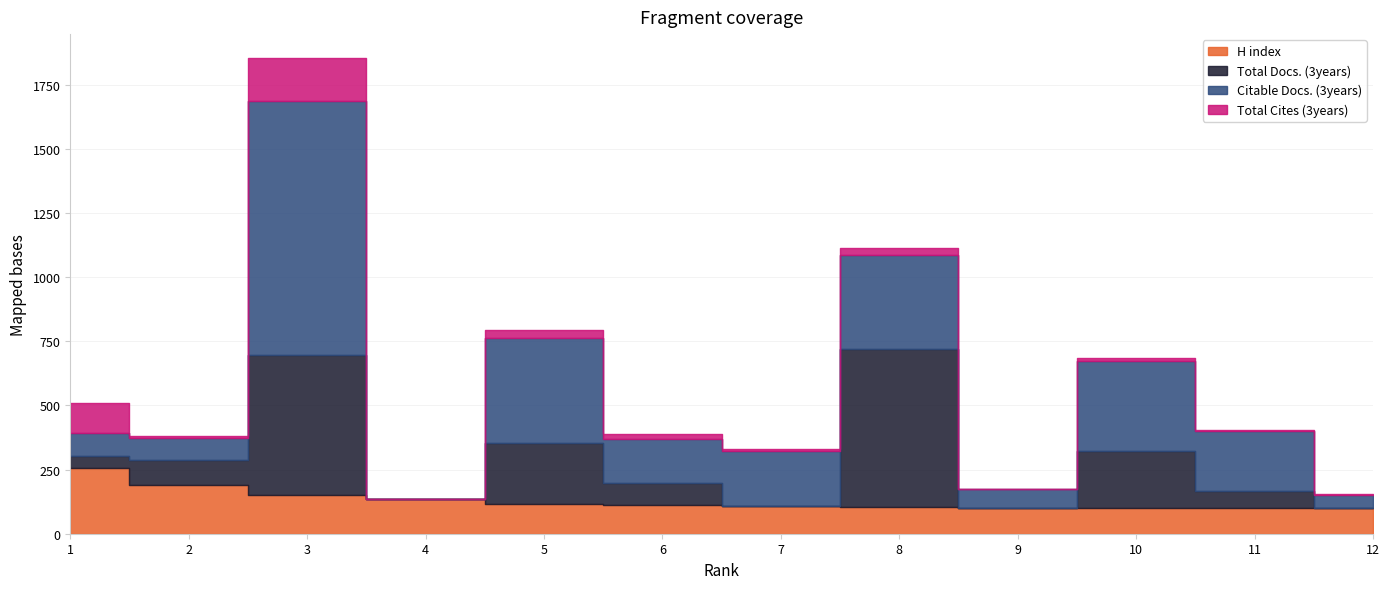

List the series in order of their peak value, highest first.

Citable Docs. (3years), Total Docs. (3years), H index, Total Cites (3years)